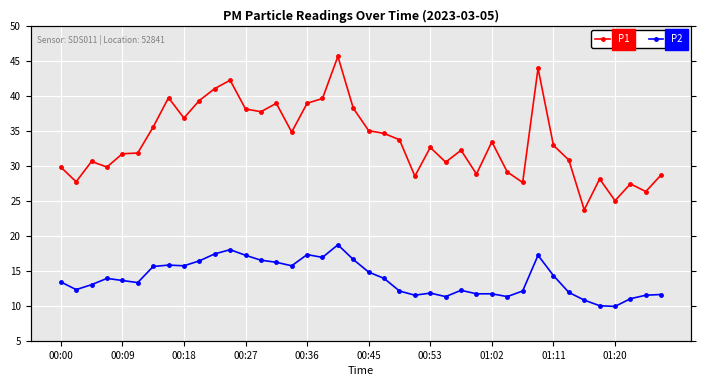

How many series are shown in this chart?

2